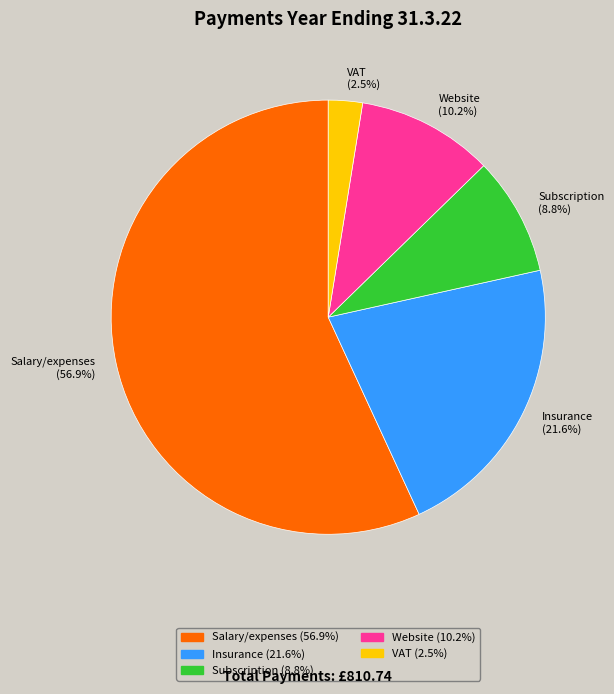

To the nearest percent, what is the difference between the largest and smallest slice percentages?

54%